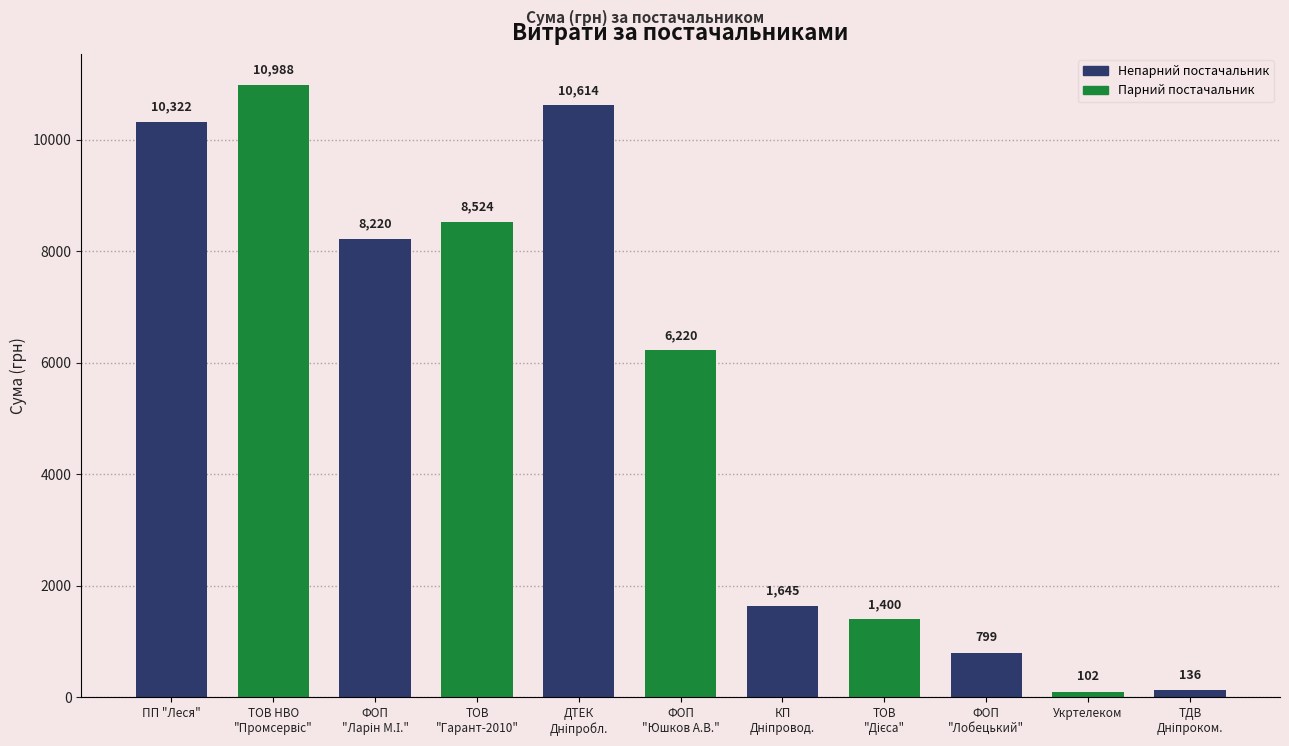

True or false: the data shows 10322.0 at ПП "Леся".

True